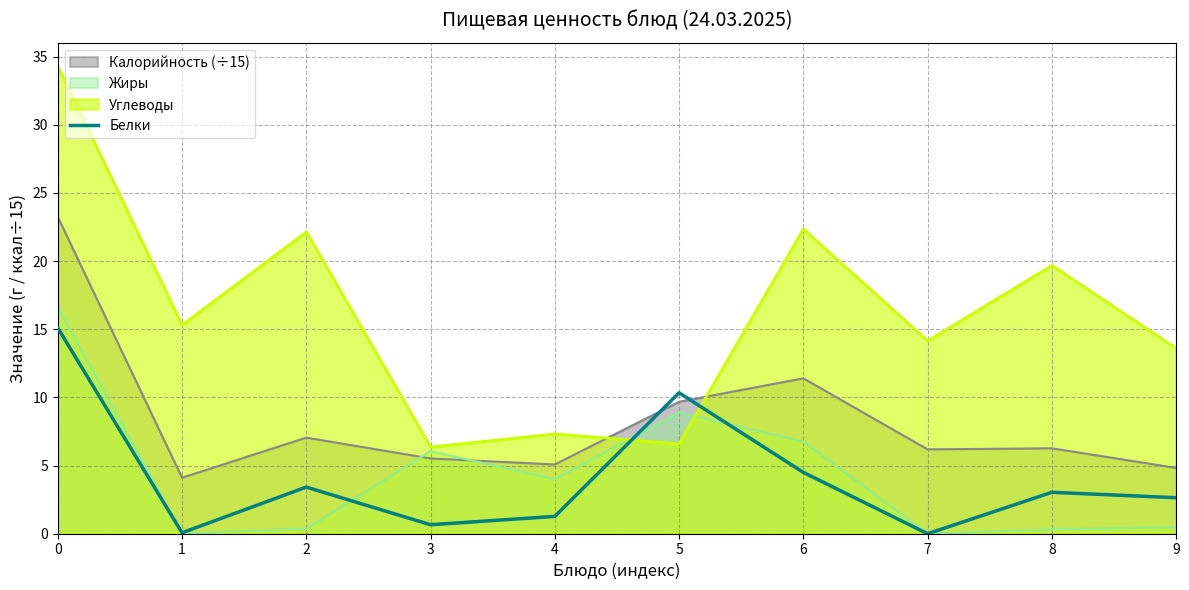

Does the chart have visible grid lines?

Yes